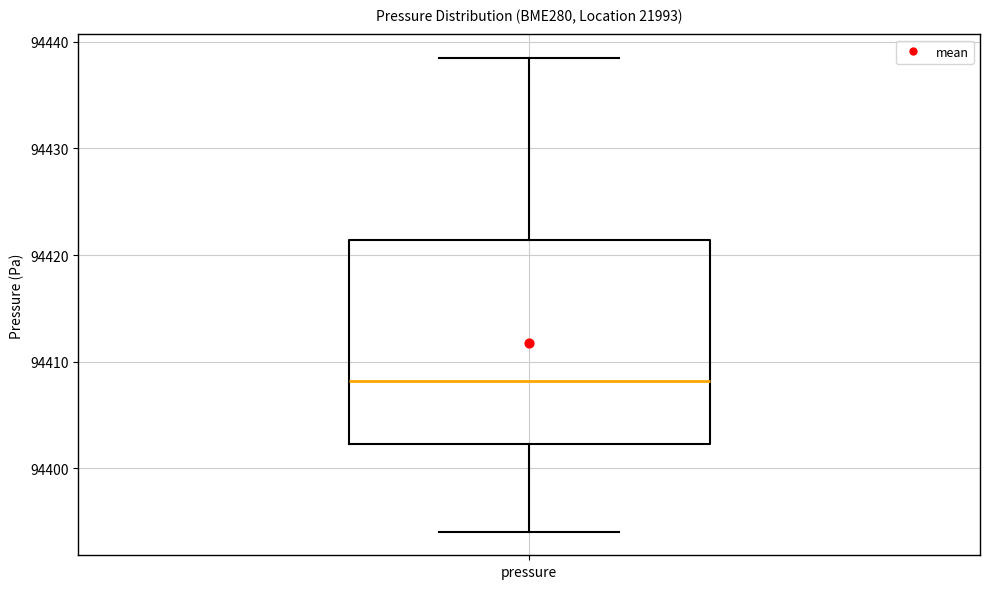

Where does the upper whisker of the box for pressure end on the y-axis? The values are not printed on the chart, so give them approximately, as read against the axis.

94438